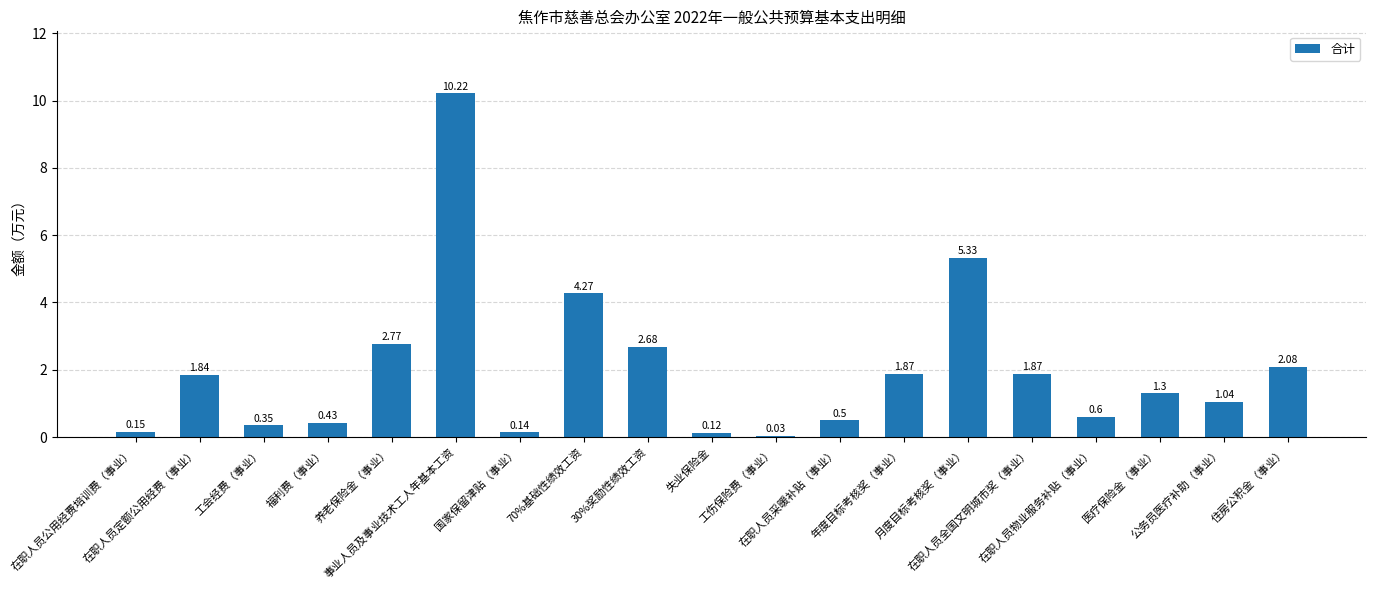

Between 养老保险金（事业） and 工伤保险费（事业）, which is larger?

养老保险金（事业）